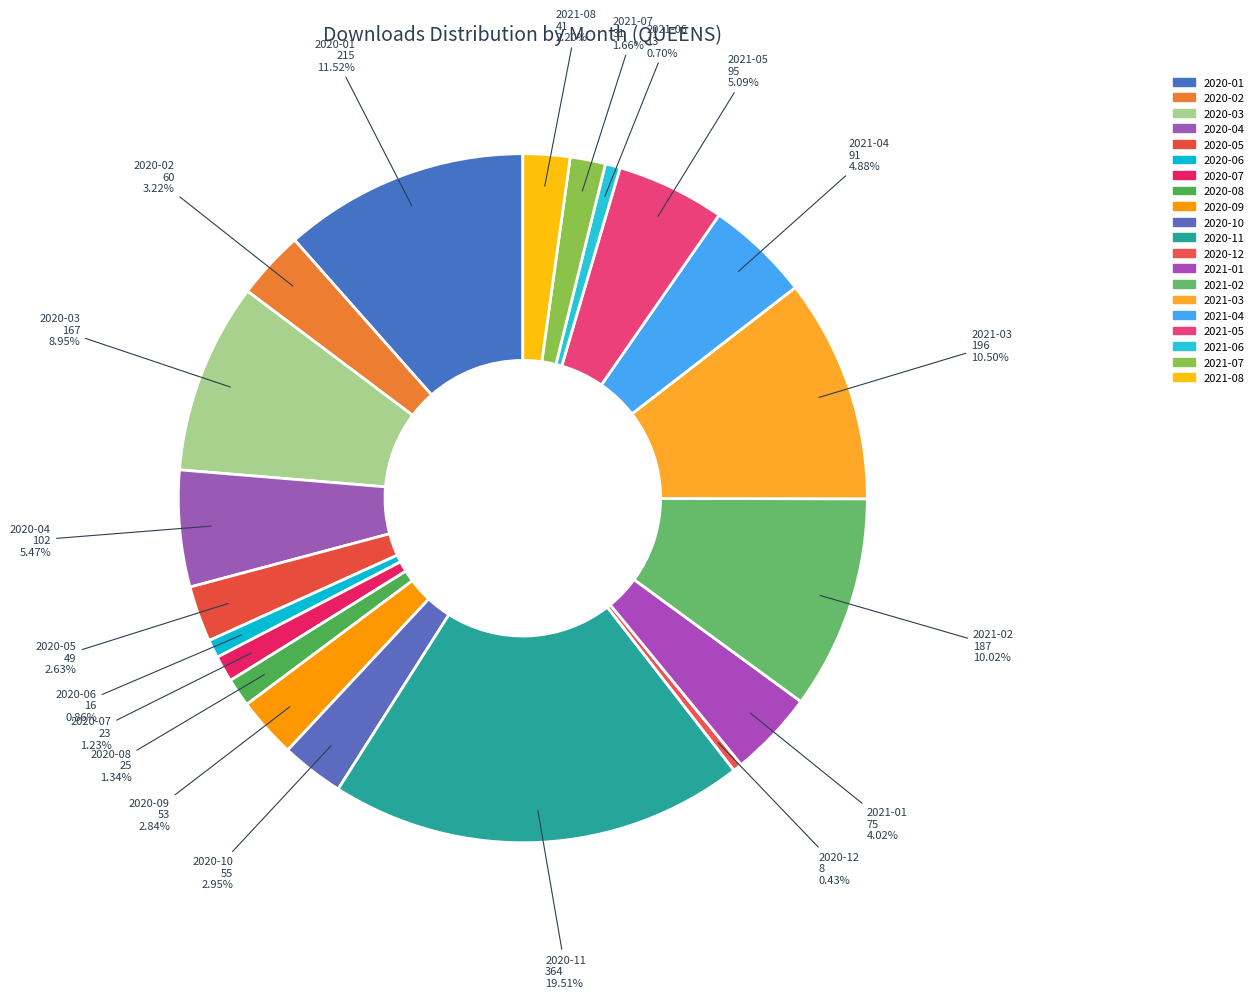

What is the change in value from 2020-01 to 2021-06?

-202